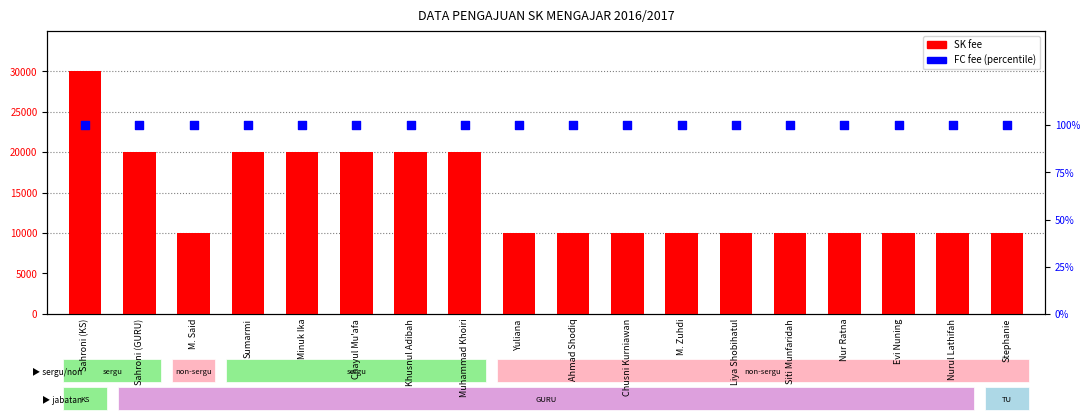

Which series has the largest Y range (max minus min)?

SK